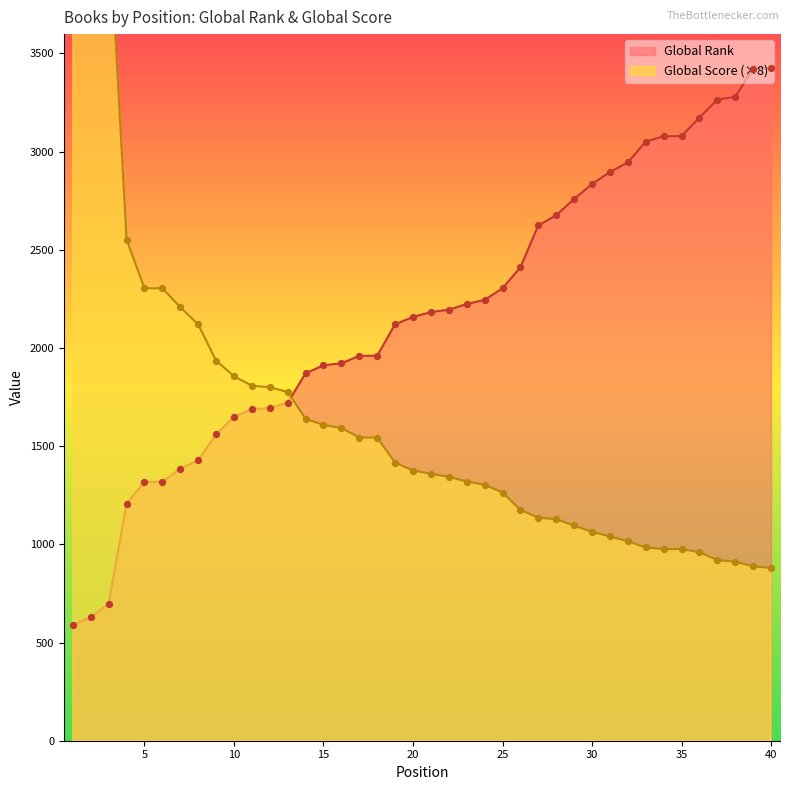

At which category is the sum across all series the highest?

1